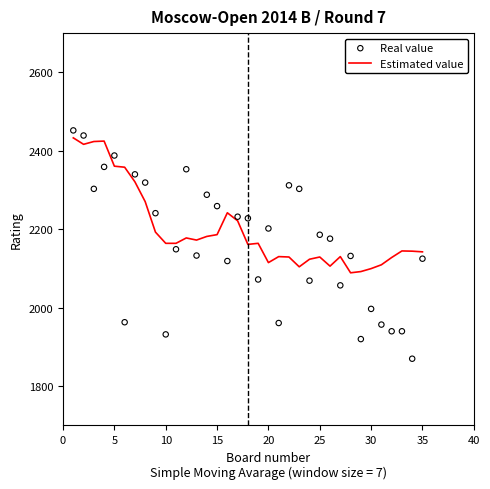

Which series contains the highest Y value?

Real value